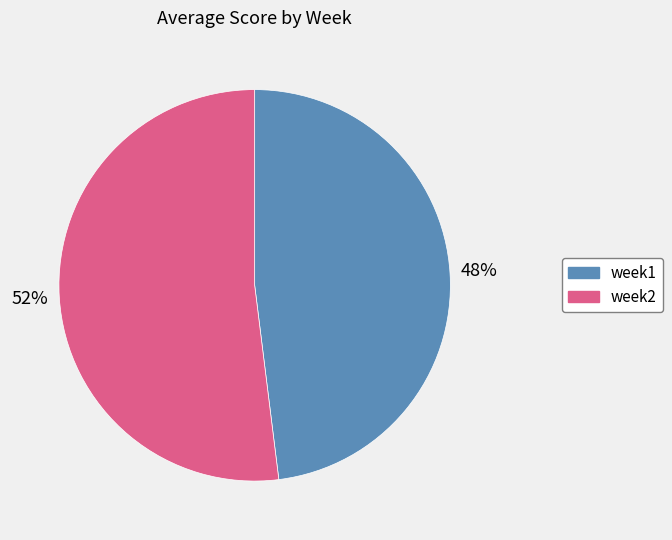

Which has a higher value, week2 or week1?

week2